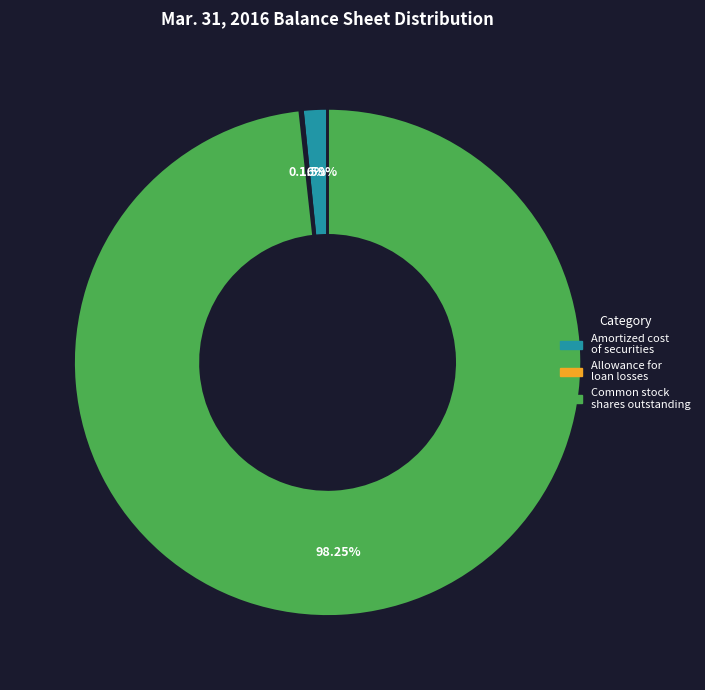

Is there a majority slice in this chart?

Yes